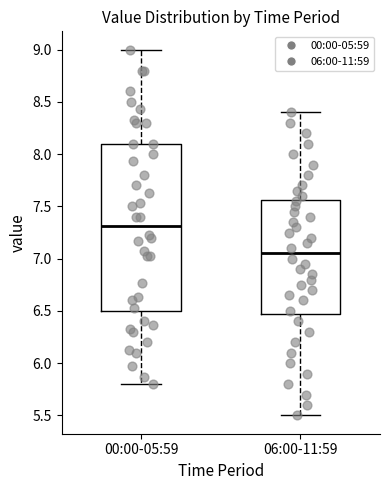

Where does the upper whisker of the box for 00:00-05:59 end on the y-axis? The values are not printed on the chart, so give them approximately, as read against the axis.

9.00